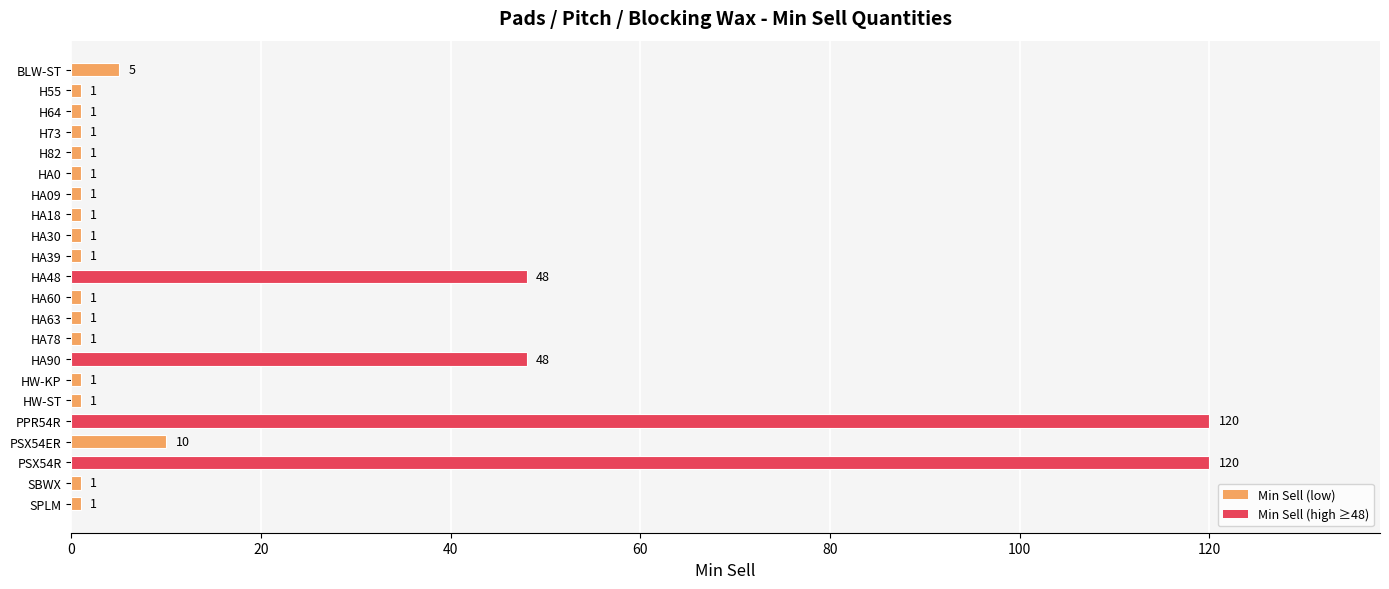

Reading top to bottom, transcribe all the data shown in this chart.

5	1	1	1	1	1	1	1	1	1	48	1	1	1	48	1	1	120	10	120	1	1